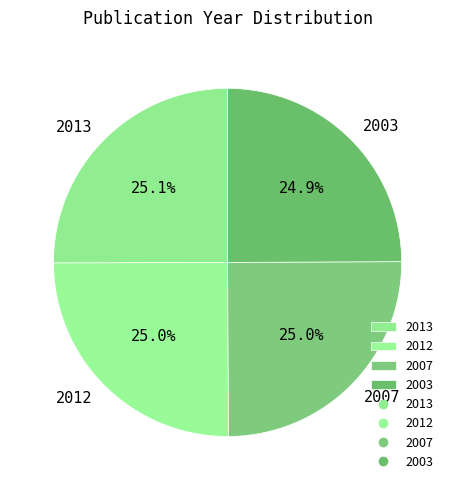

The 2007 slice represents 11% of the pie. True or false?

False